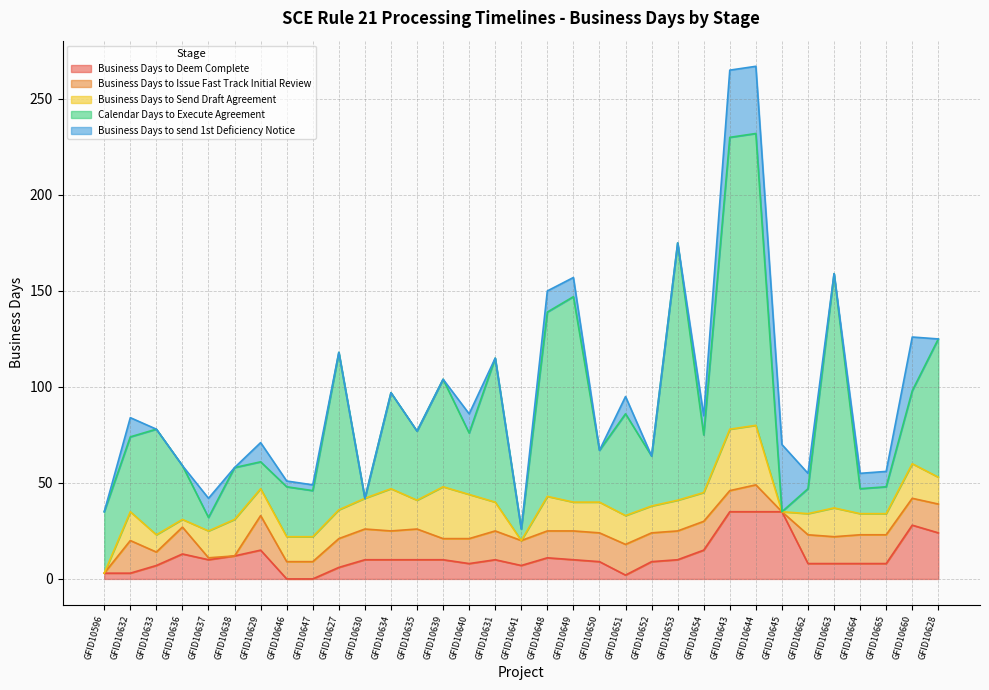

What is the value of the Business Days to Deem Complete point at the 30th from the left?

8